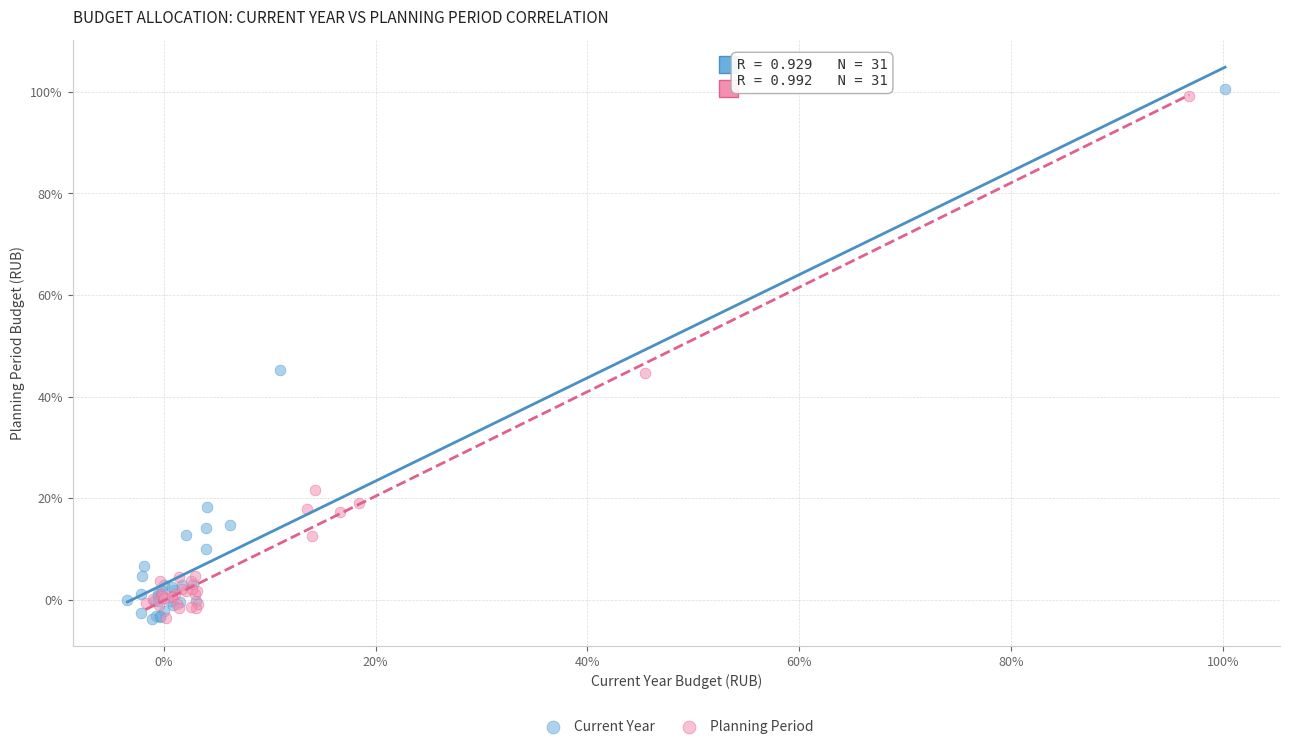

Which series contains the highest Y value?

Current Year